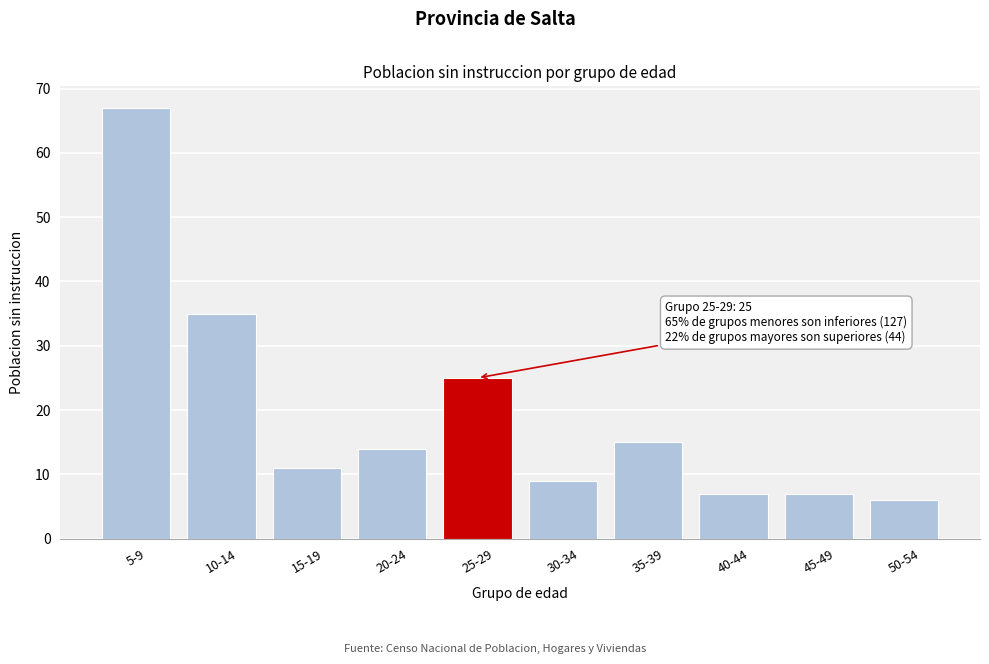

Reading left to right, list all the values displayed in this chart.

5-9=67	10-14=35	15-19=11	20-24=14	25-29=25	30-34=9	35-39=15	40-44=7	45-49=7	50-54=6